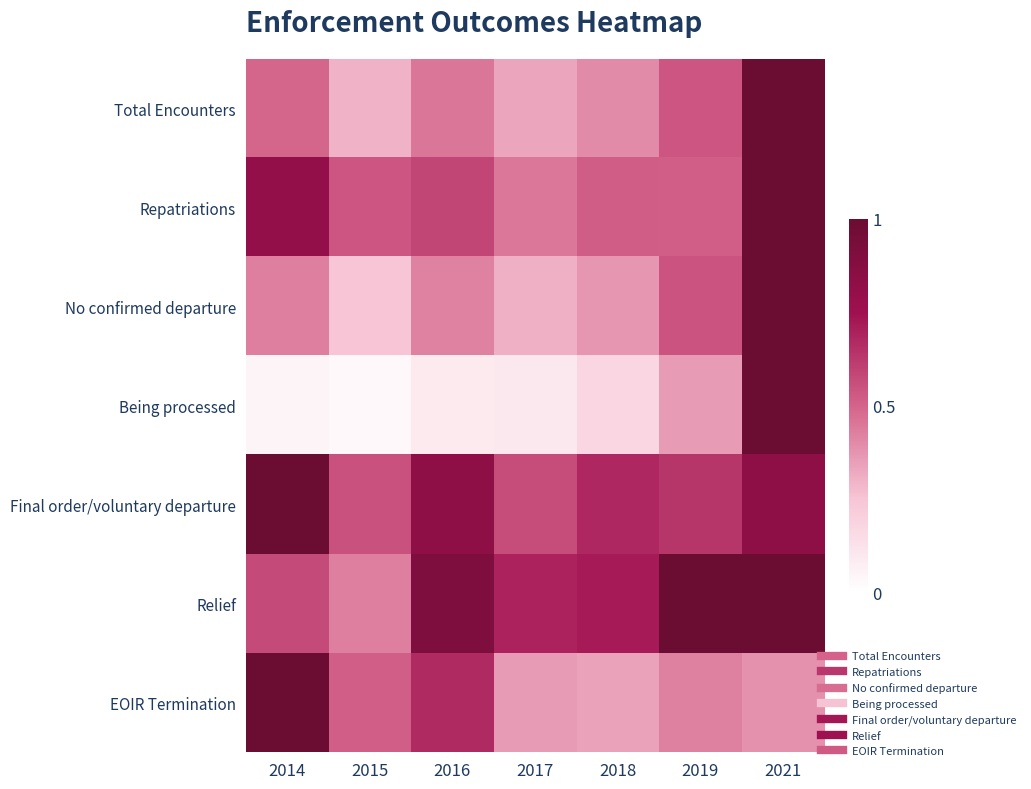

Reading left to right, transcribe all the data shown in this chart.

Total Encounters: 2014=0.5	2015=0.3	2016=0.5	2017=0.3	2018=0.4	2019=0.5	2021=1.0
Repatriations: 2014=0.8	2015=0.5	2016=0.6	2017=0.4	2018=0.5	2019=0.5	2021=1.0
No confirmed departure: 2014=0.4	2015=0.2	2016=0.4	2017=0.3	2018=0.4	2019=0.5	2021=1.0
Being processed: 2014=0.0	2015=0.0	2016=0.1	2017=0.1	2018=0.2	2019=0.4	2021=1.0
Final order/voluntary departure: 2014=1.0	2015=0.6	2016=0.8	2017=0.6	2018=0.7	2019=0.6	2021=0.8
Relief: 2014=0.6	2015=0.4	2016=0.9	2017=0.7	2018=0.7	2019=1.0	2021=1.0
EOIR Termination: 2014=1.0	2015=0.5	2016=0.7	2017=0.4	2018=0.3	2019=0.4	2021=0.4